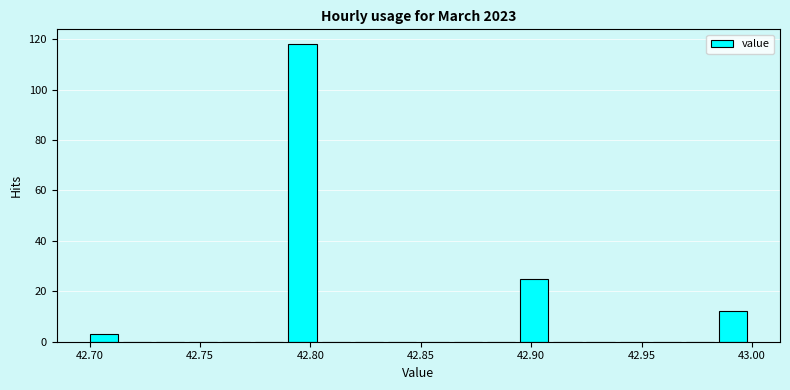

Read against the x-axis, roughly where is the centre of the tallest bar?

42.795